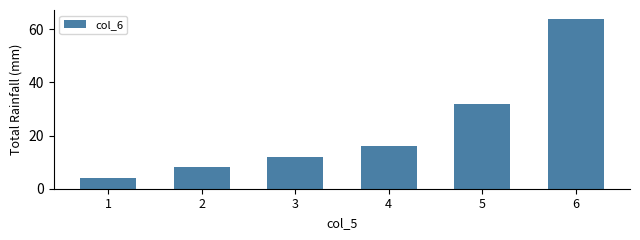

How many data points are less than 16?

3